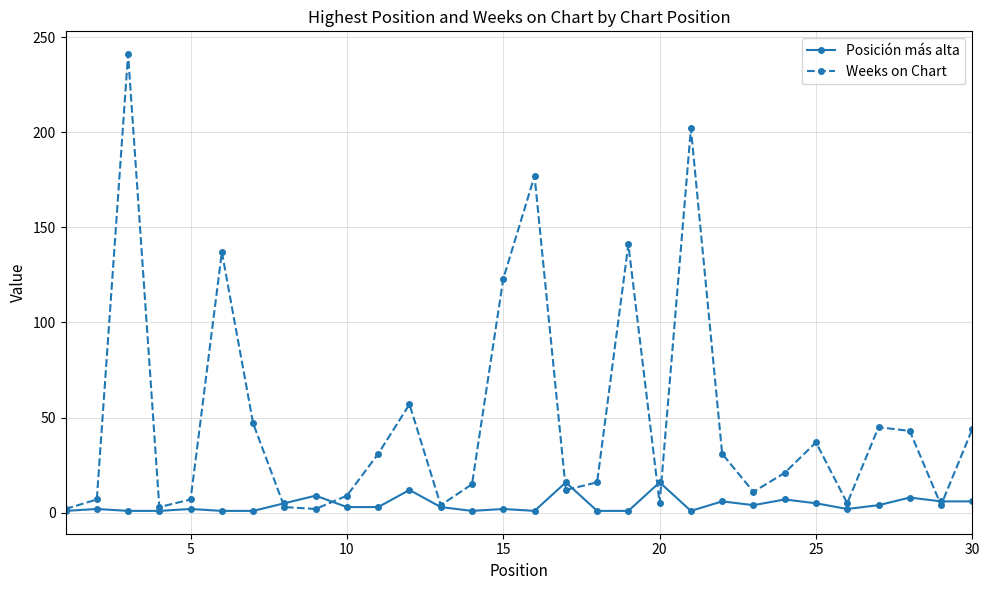

Rank the series by their maximum value, from lowest to highest.

Posición más alta, Weeks on Chart